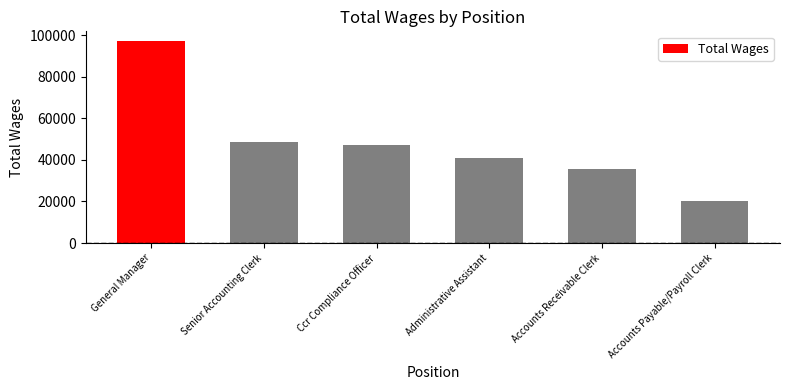

How many distinct data groups are displayed?

1